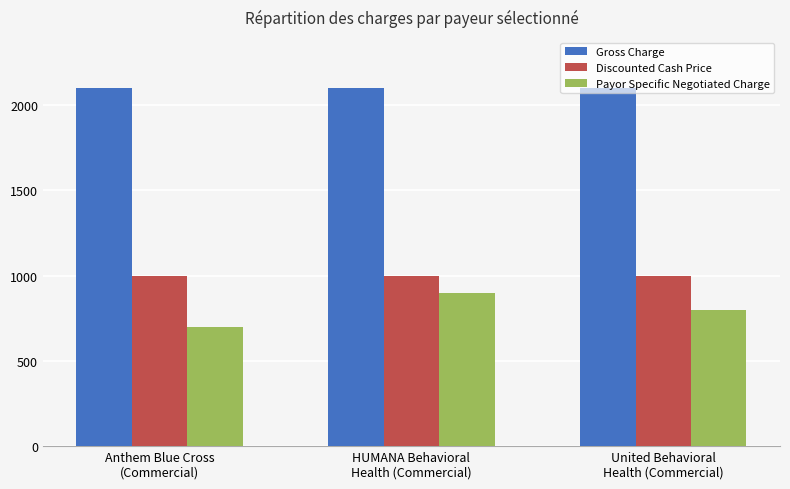

Reading right to left, list all the values displayed in this chart.

Gross Charge: 2100	2100	2100
Discounted Cash Price: 1000	1000	1000
Payor Specific Negotiated Charge: 800	900	700